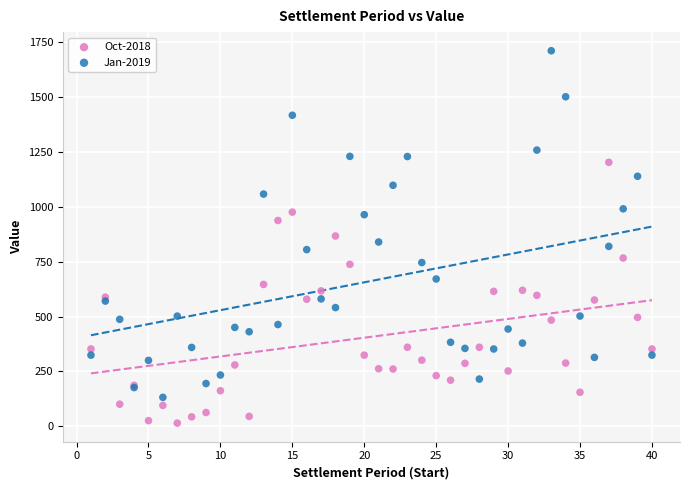

Which series reaches the minimum Y coordinate?

Oct-2018